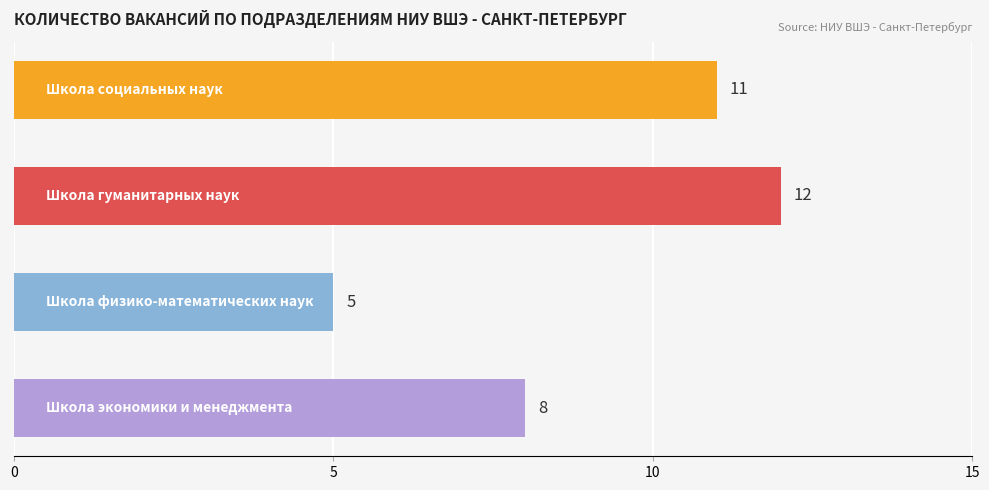

How many values are between 8 and 12?

3